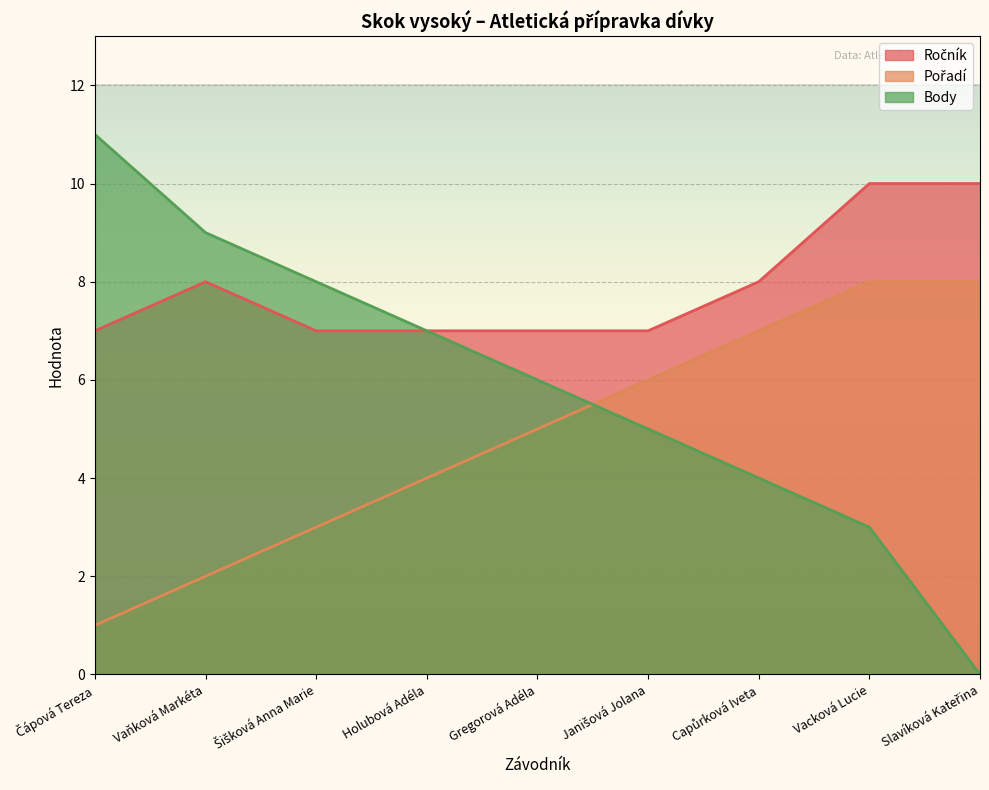

Between Čápová Tereza and Vacková Lucie, which is larger?

Vacková Lucie